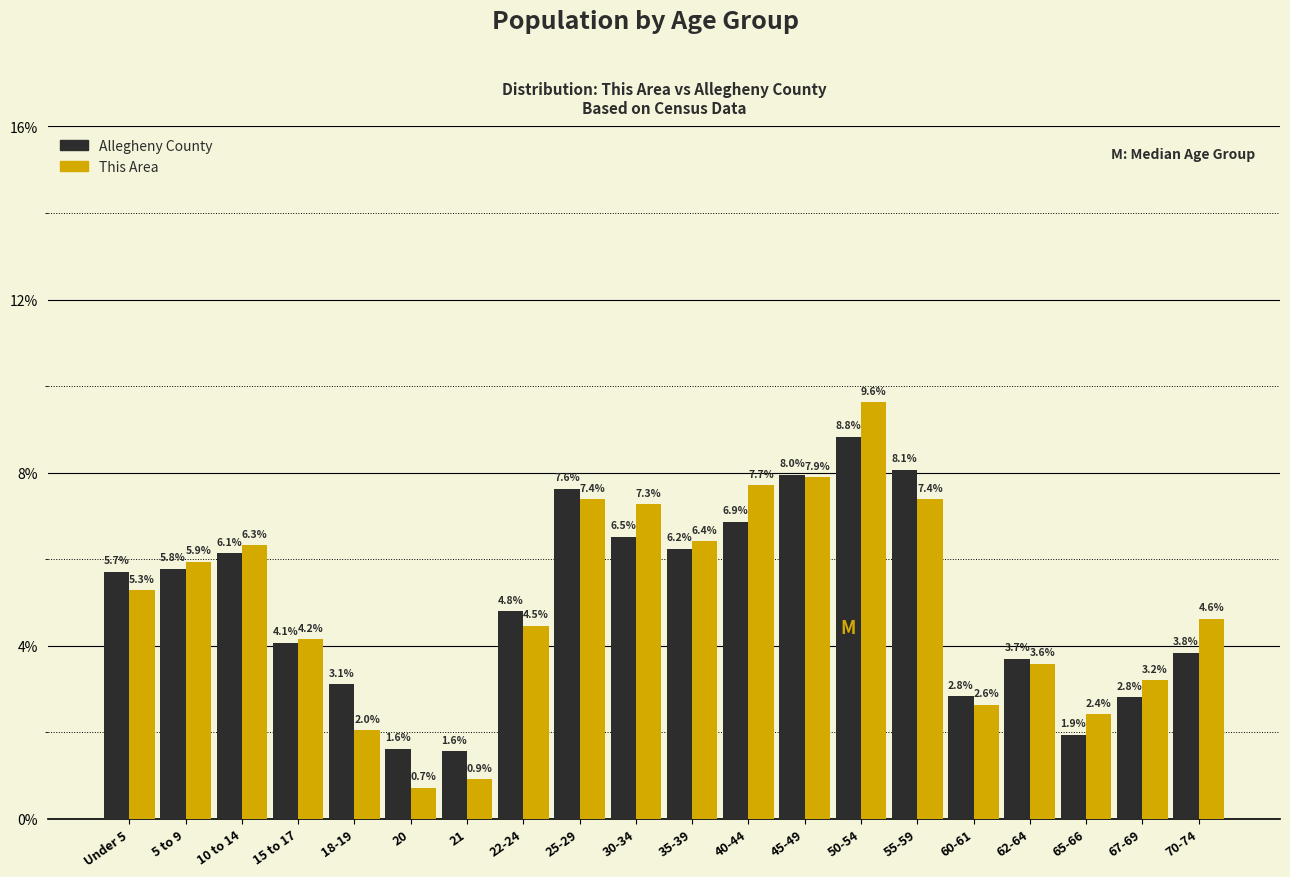

Reading left to right, transcribe all the data shown in this chart.

Allegheny County: Under 5=5.7	5 to 9=5.8	10 to 14=6.1	15 to 17=4.1	18-19=3.1	20=1.6	21=1.6	22-24=4.8	25-29=7.6	30-34=6.5	35-39=6.2	40-44=6.9	45-49=8.0	50-54=8.8	55-59=8.1	60-61=2.8	62-64=3.7	65-66=1.9	67-69=2.8	70-74=3.8
This Area: Under 5=5.3	5 to 9=5.9	10 to 14=6.3	15 to 17=4.2	18-19=2.0	20=0.7	21=0.9	22-24=4.5	25-29=7.4	30-34=7.3	35-39=6.4	40-44=7.7	45-49=7.9	50-54=9.6	55-59=7.4	60-61=2.6	62-64=3.6	65-66=2.4	67-69=3.2	70-74=4.6